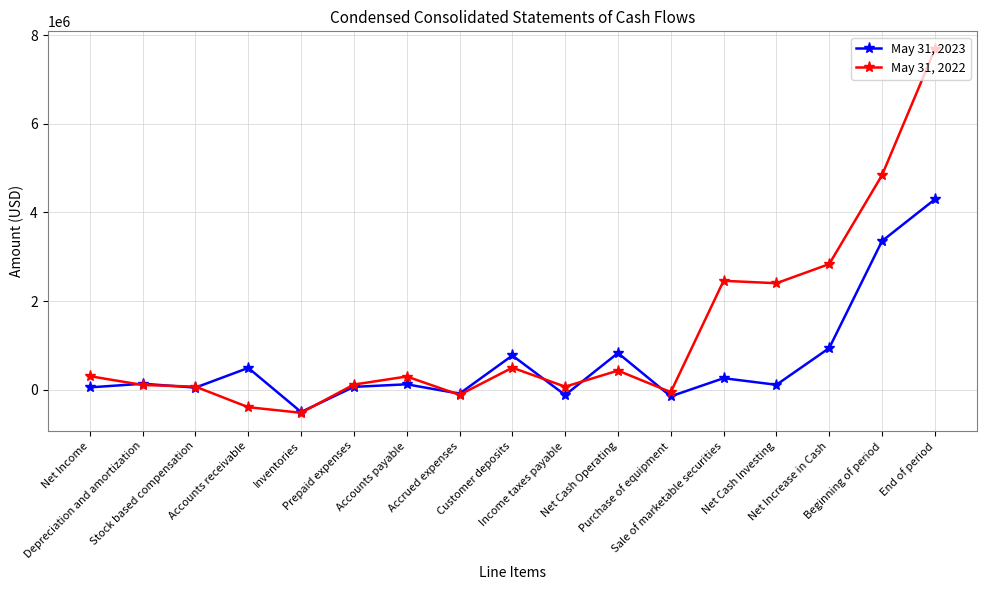

What is the lowest value of the May 31, 2023 series?

-501566